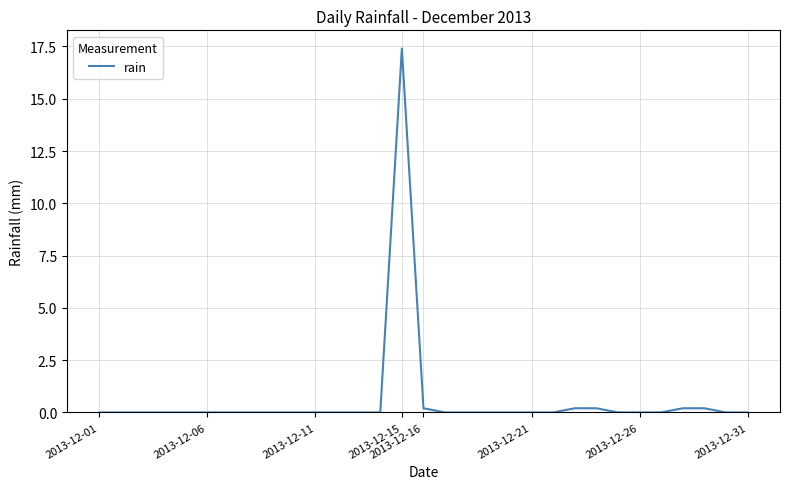

How many lines are shown in the chart?

1